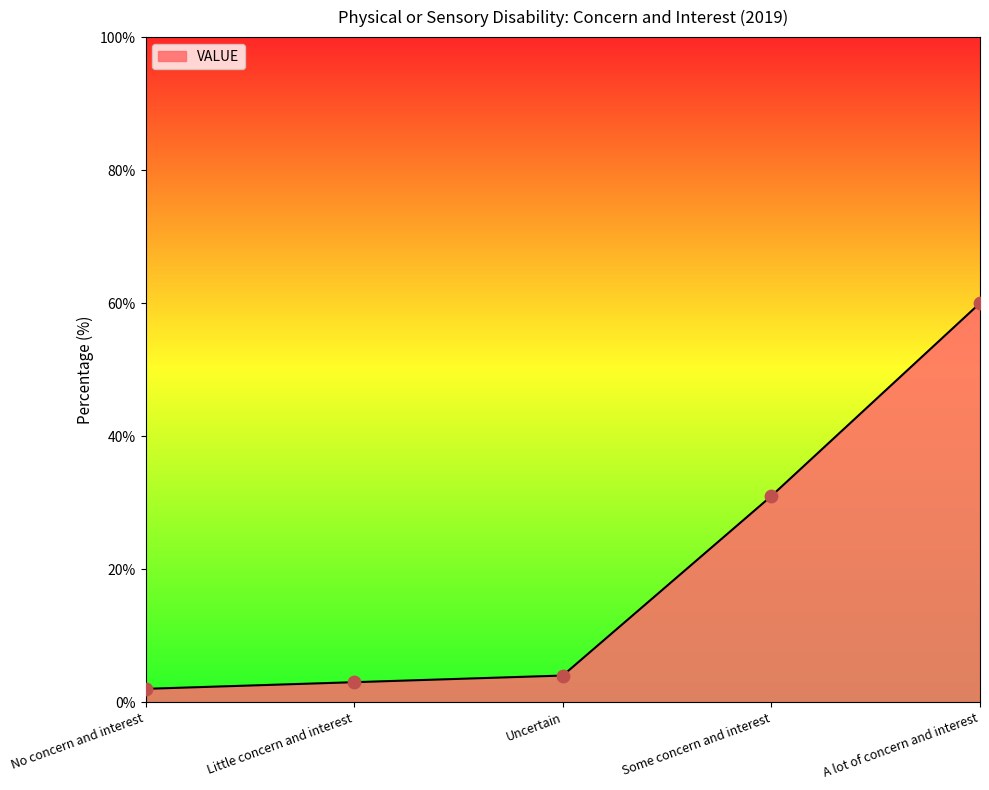

Between Some concern and interest and No concern and interest, which is larger?

Some concern and interest